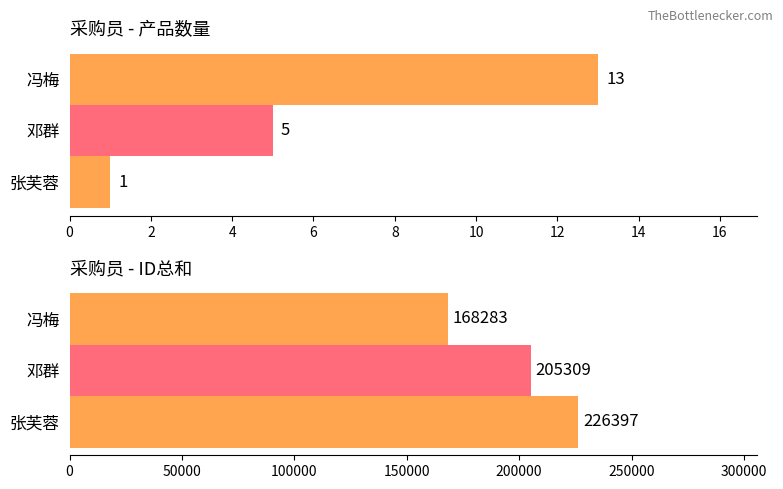

Which series has the widest spread of values?

ID总和